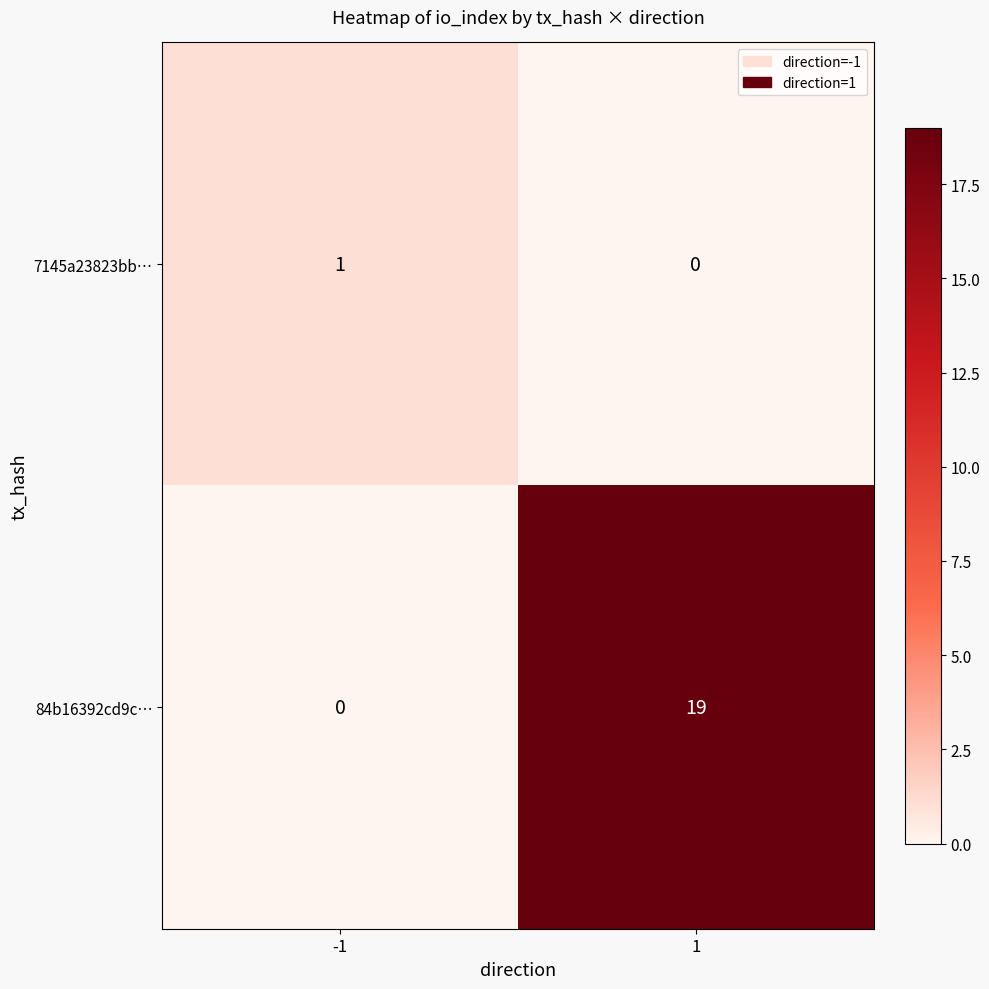

True or false: 84b16392cd9c… has a value of 0 at -1.

True